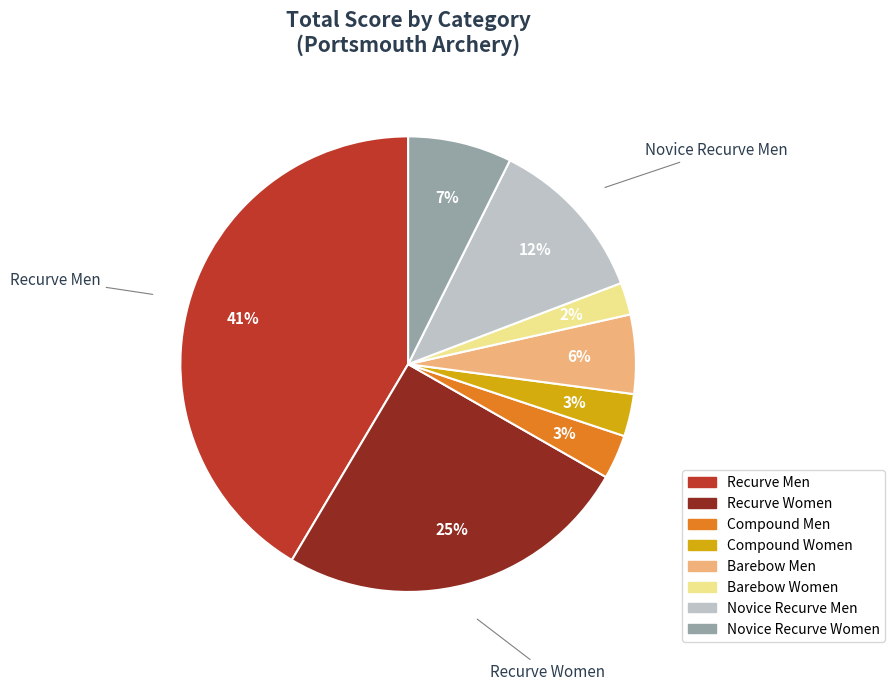

Does any single category account for the majority?

No